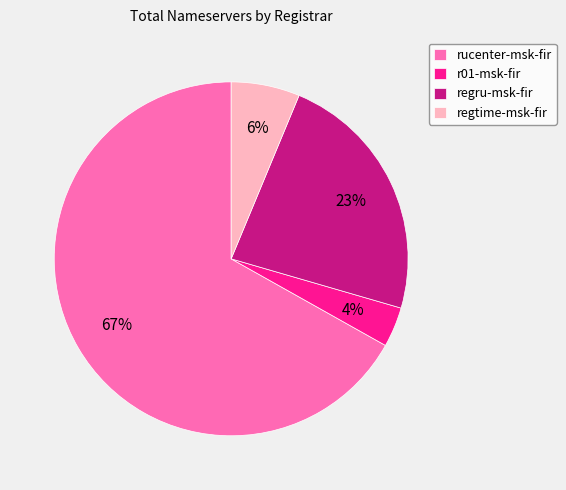

Count the number of slices in the pie.

4